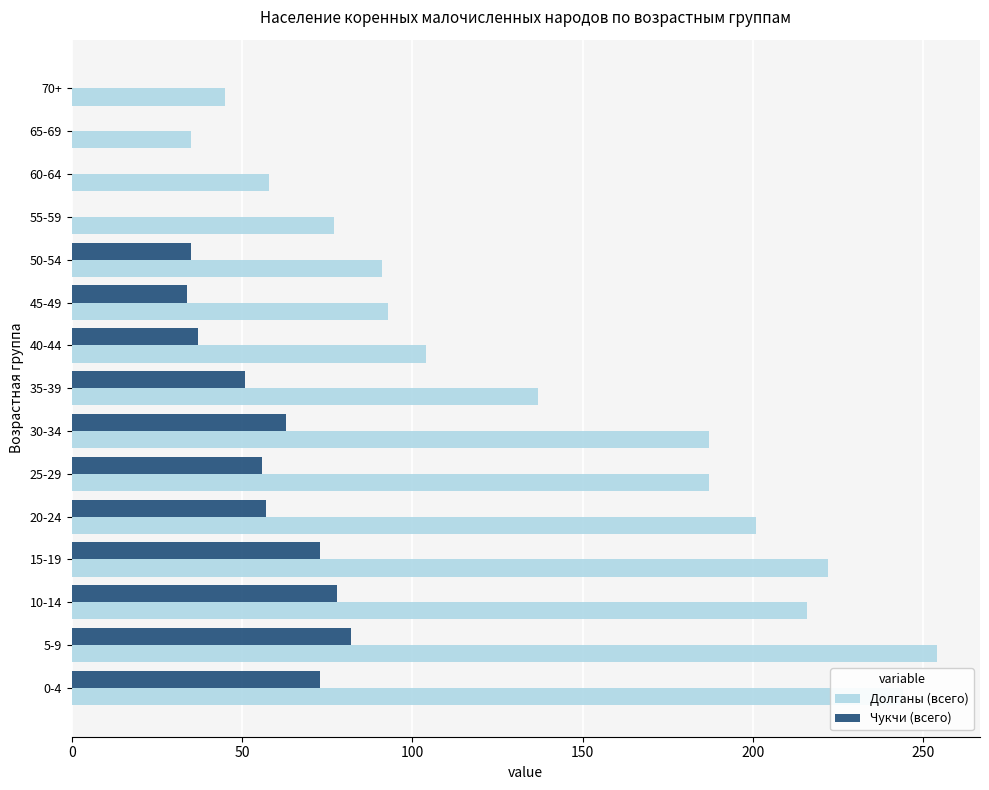

Is the value of Долганы (всего) at 0-4 greater than the value of Чукчи (всего) at 5-9?

Yes